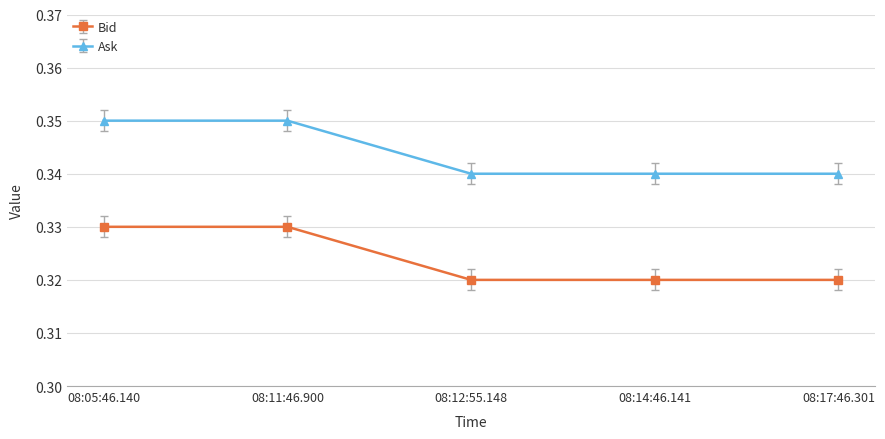

The value of Bid at 08:05:46.140 is 0.6. True or false?

False